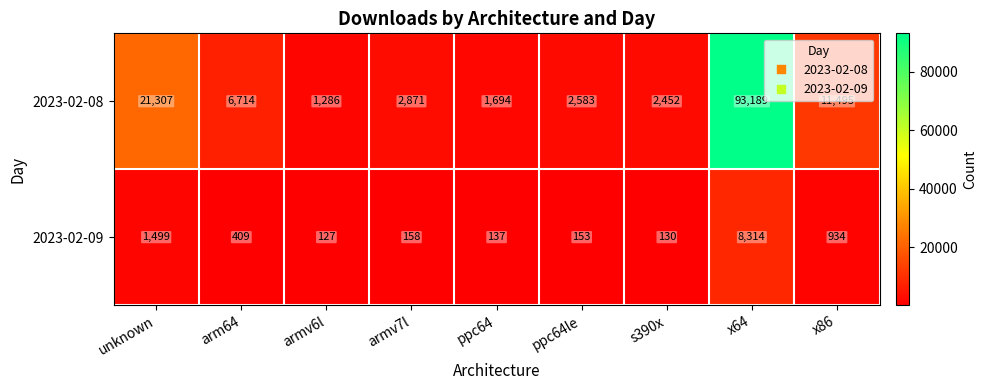

At how many categories does at least one series exceed 17390?

2